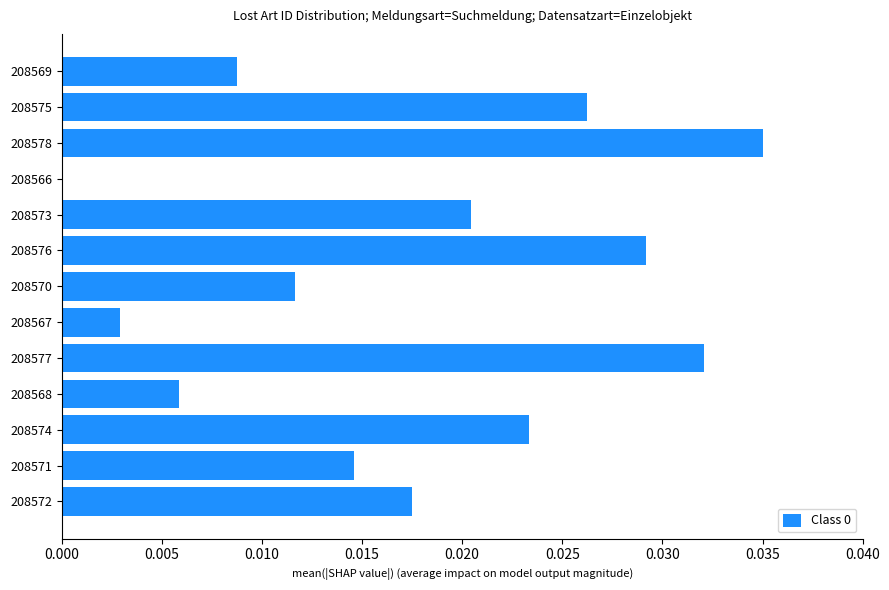

How many distinct data groups are displayed?

1